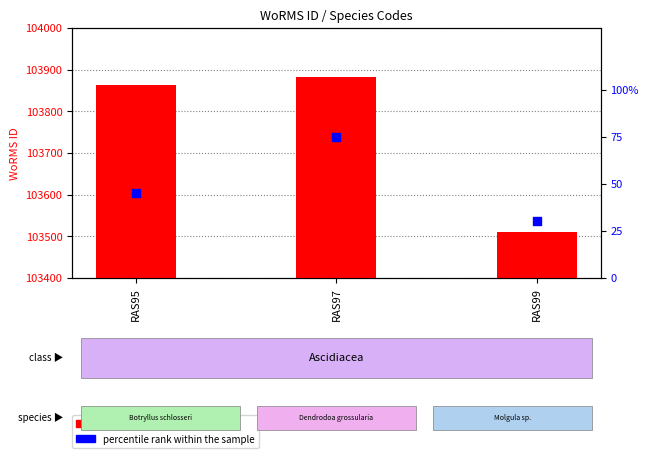

Which series has the largest total across all categories?

WoRMS ID